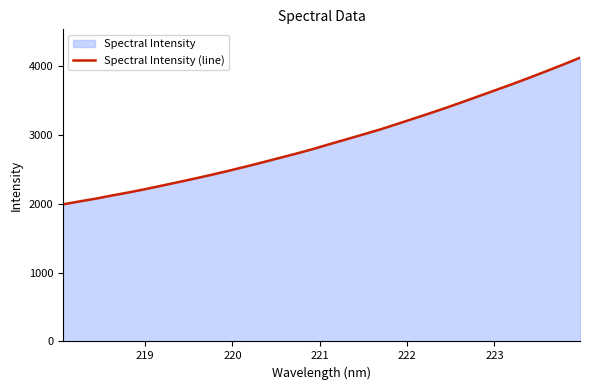

What is the greatest value displayed?

4119.7